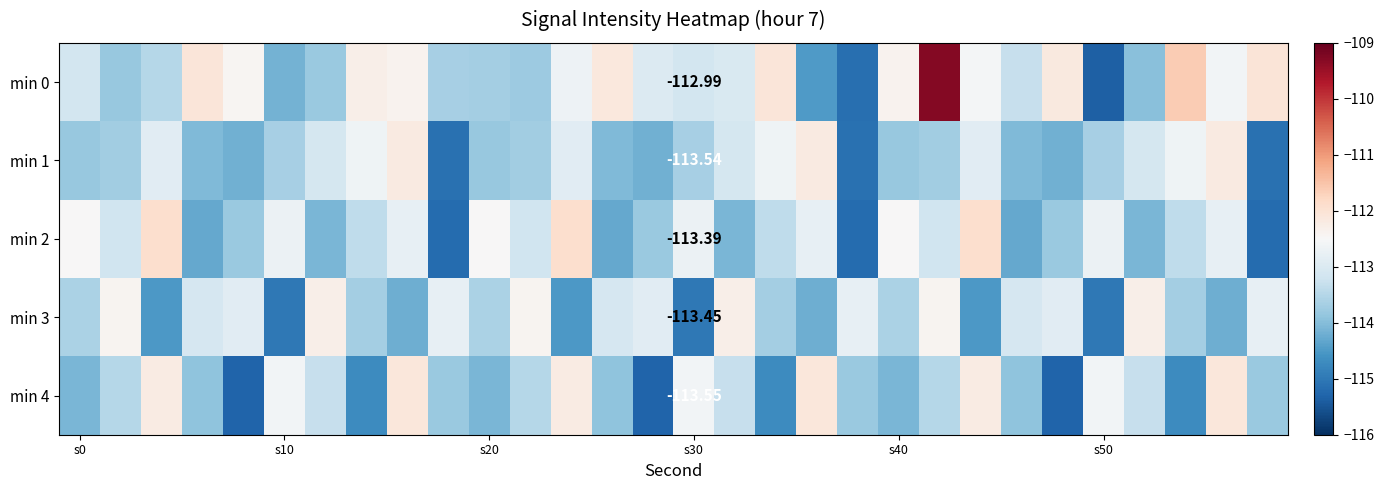

What is the average value of the min 2 series?

-113.4